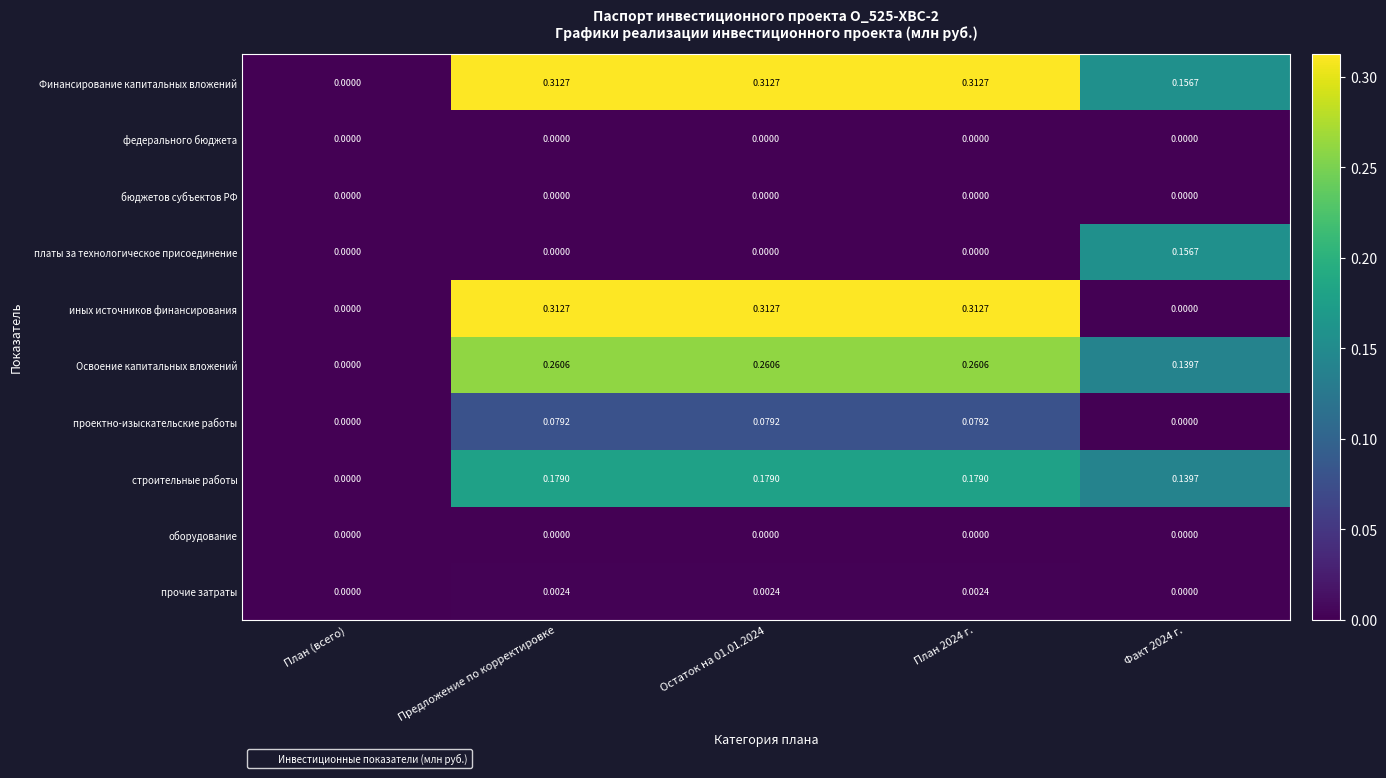

Is the value of Финансирование капитальных вложений at Предложение по корректировке greater than the value of оборудование at Факт 2024 г.?

Yes